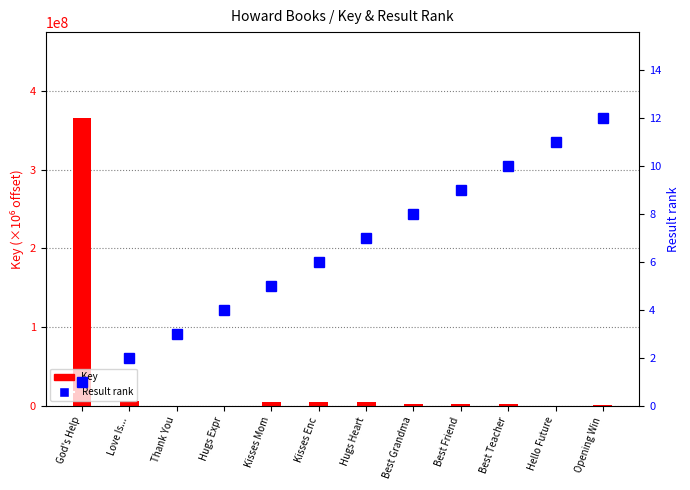

What is the difference between the maximum and minimum values in the Key (offset) series?

365853607